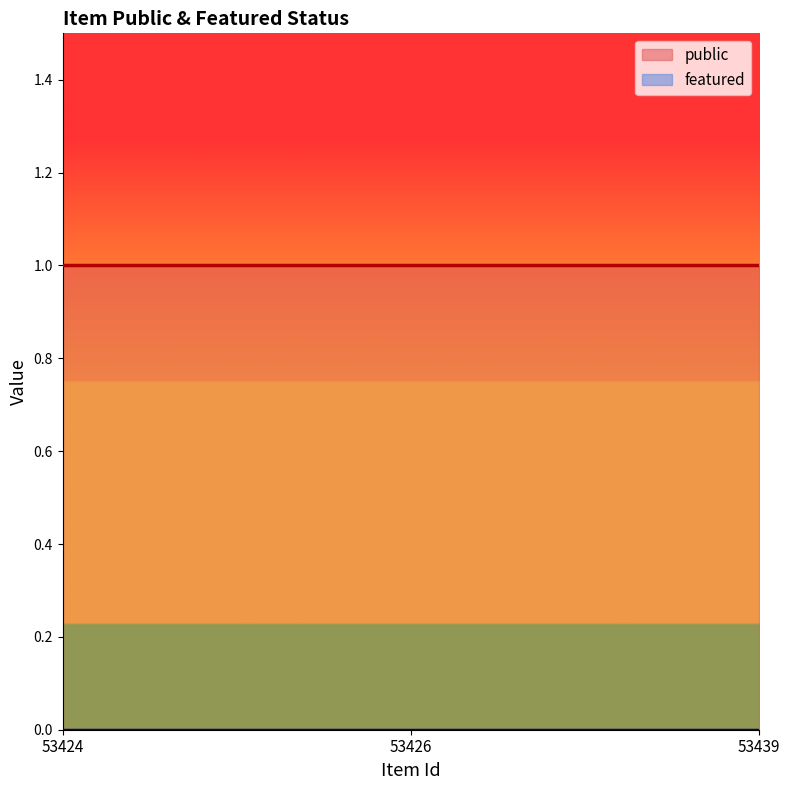

Between 53424 and 53439, which series saw the biggest shift?

public